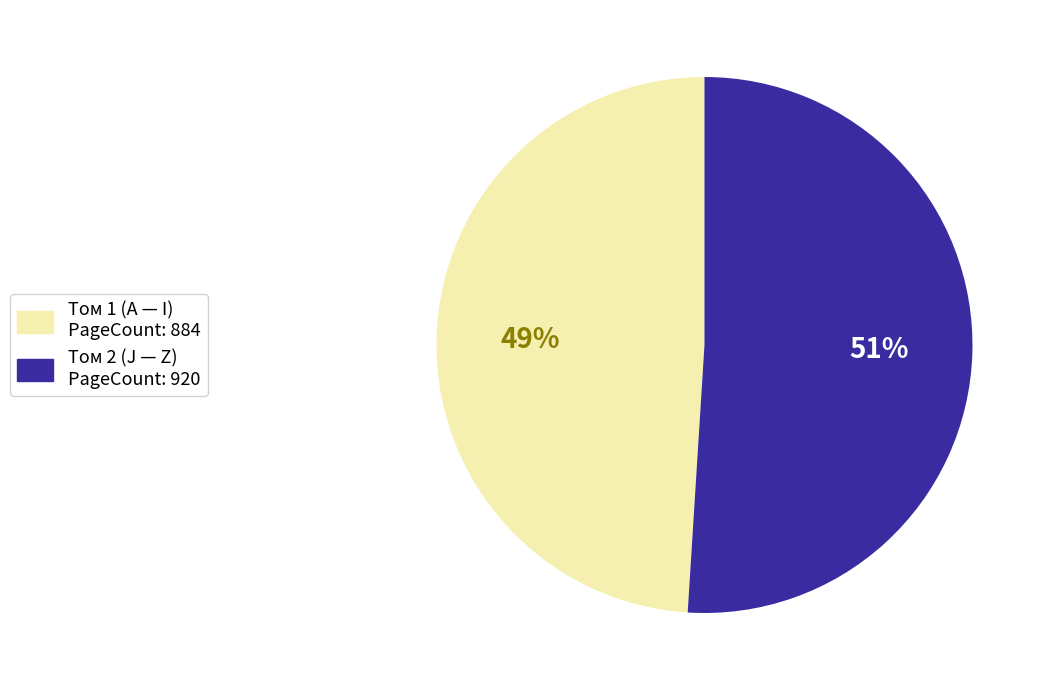

How many slices are in this pie chart?

2